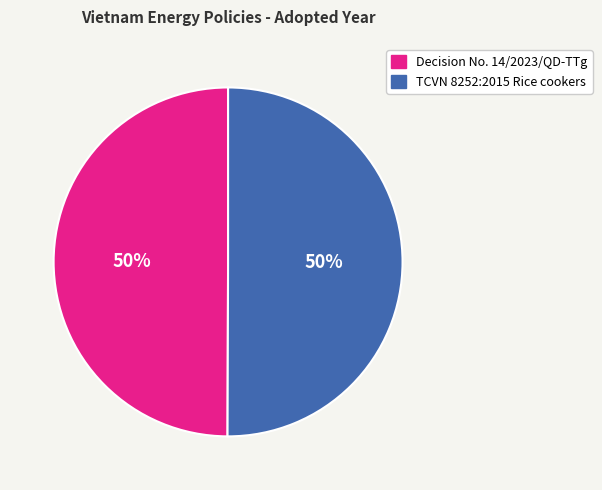

Combined, do TCVN 8252:2015 Rice cookers and Decision No. 14/2023/QD-TTg account for over 50%?

Yes